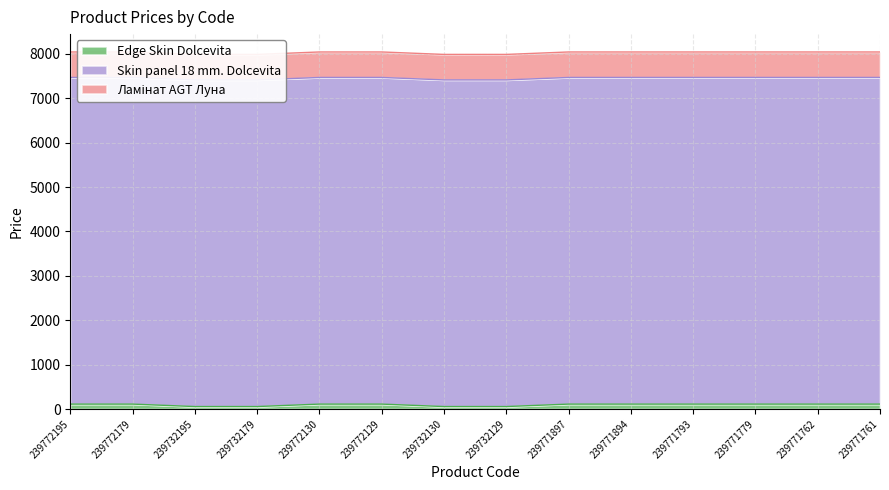

What position from the left is 239732195?

3